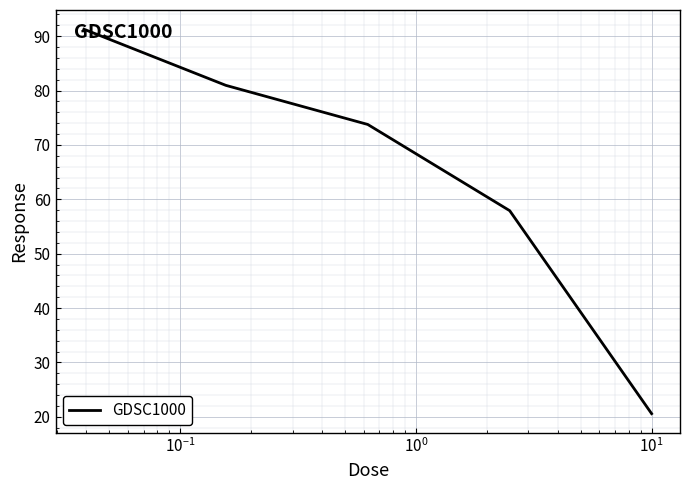

What is the minimum value shown in the chart?

20.6